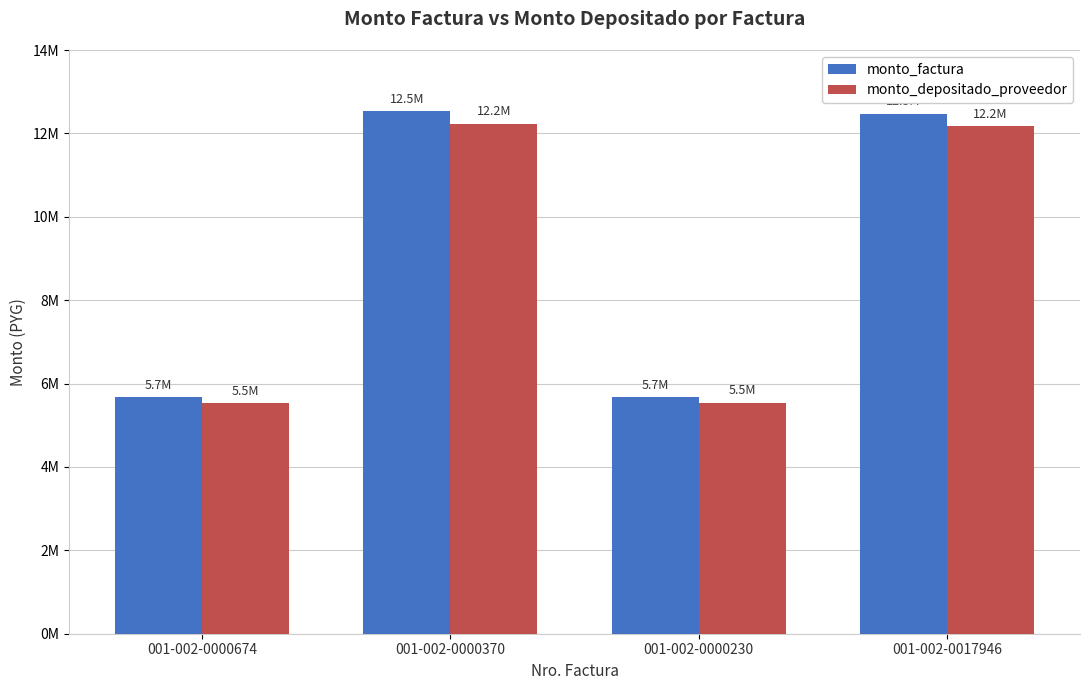

What is the sum of the monto_depositado_proveedor values at 001-002-0000230 and 001-002-0000370?

17768216